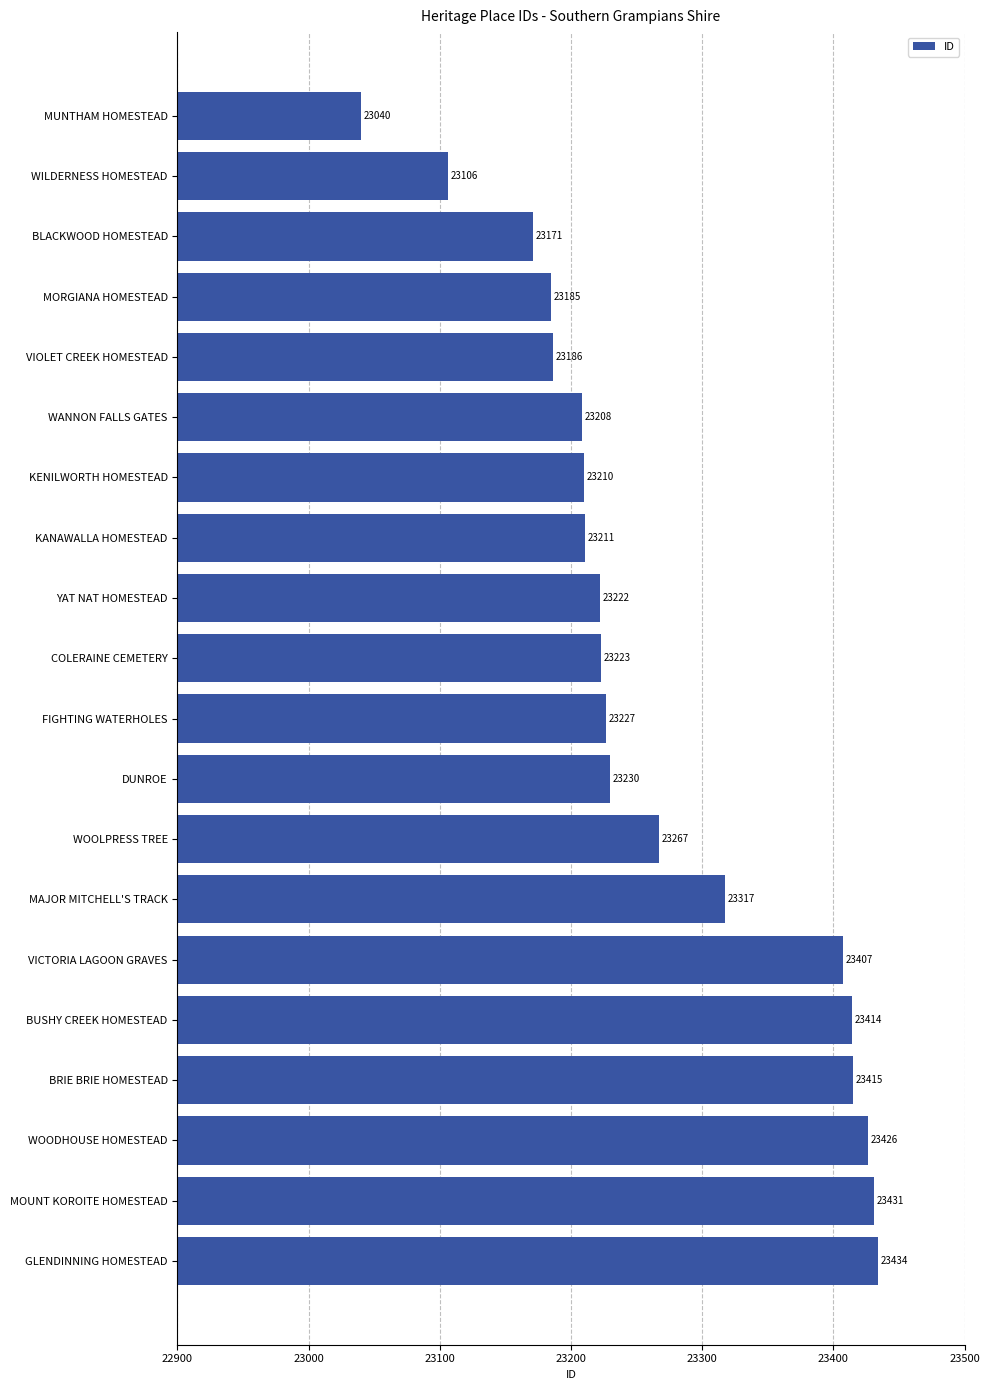

Is it true that the value at YAT NAT HOMESTEAD is 23222?

True